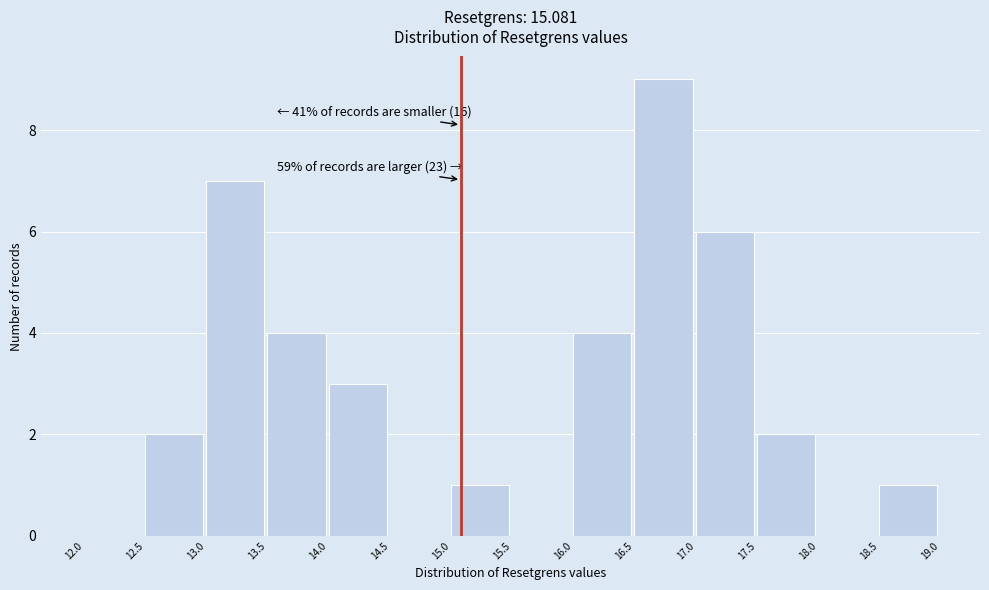

Over which range of the x-axis is the bar tallest?

16.5 to 17.0